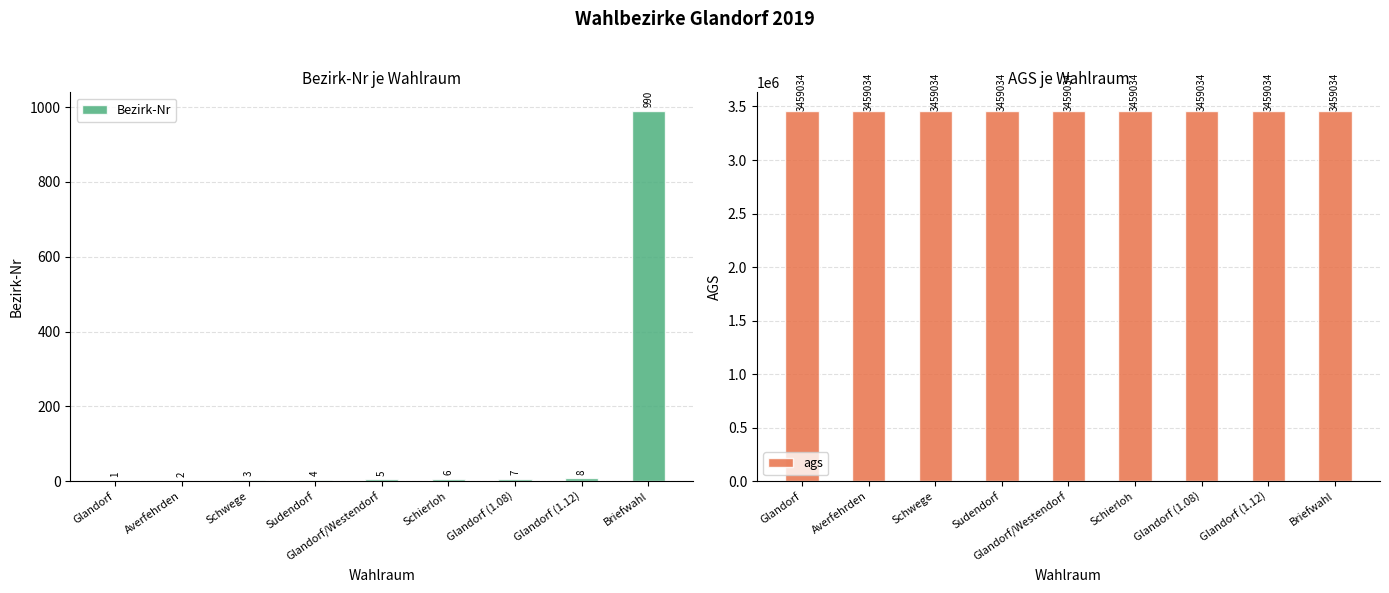

Count the number of categories in the chart.

9